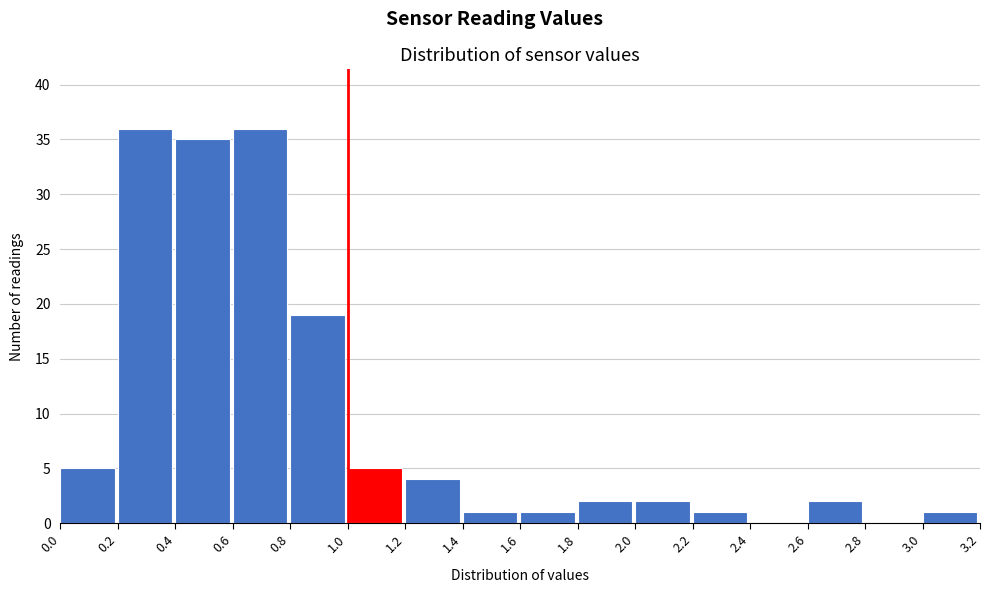

Reading left to right, transcribe this chart: for each bar, give the range it covers on the x-axis and its height. The values are not printed on the chart, so give them approximately, as read against the axis.

0.0 to 0.2: 5
0.2 to 0.4: 36
0.4 to 0.6: 35
0.6 to 0.8: 36
0.8 to 1.0: 19
1.0 to 1.2: 5
1.2 to 1.4: 4
1.4 to 1.6: 1
1.6 to 1.8: 1
1.8 to 2.0: 2
2.0 to 2.2: 2
2.2 to 2.4: 1
2.4 to 2.6: 0
2.6 to 2.8: 2
2.8 to 3.0: 0
3.0 to 3.2: 1